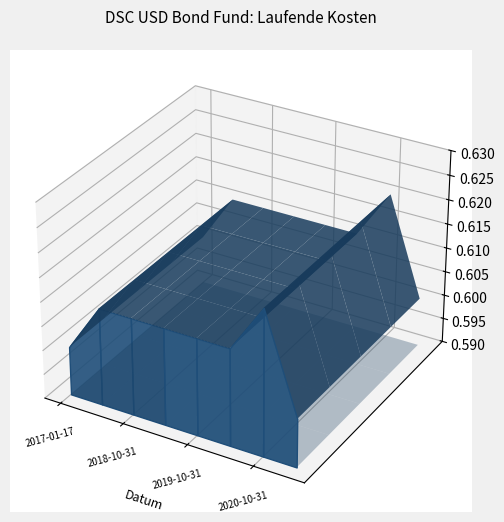

Reading left to right, extract all data points from this chart.

2017-01-17=0.6	2017-12-31=0.6	2018-10-31=0.6	2019-04-30=0.6	2019-10-31=0.6	2020-04-30=0.6	2020-10-31=0.6	2021-10-31=0.6